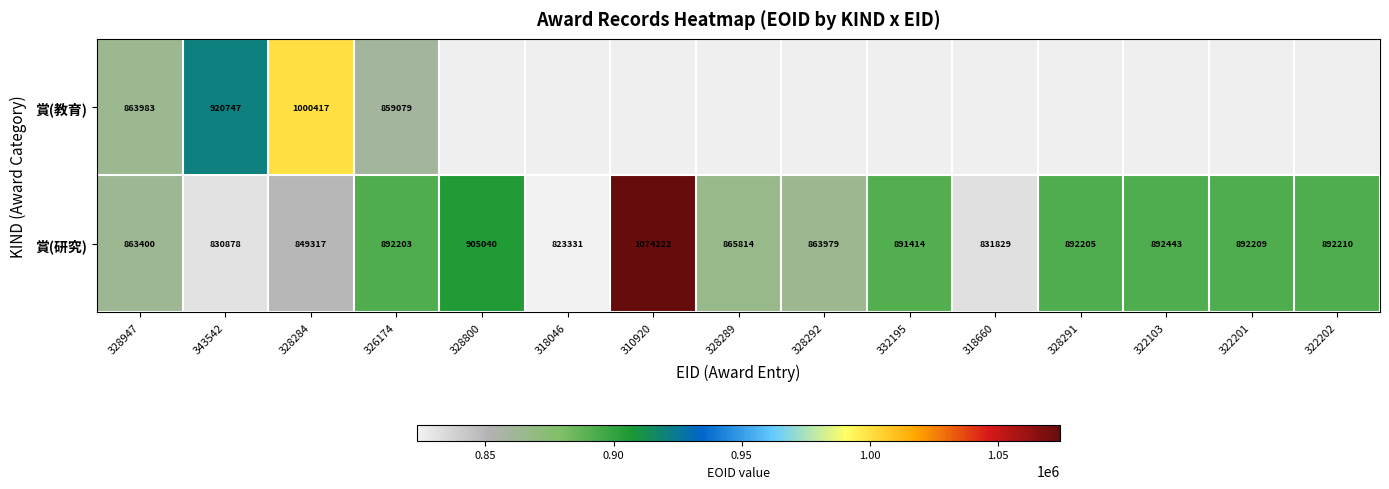

True or false: 賞(研究) has a value of 540811 at 328292.

False